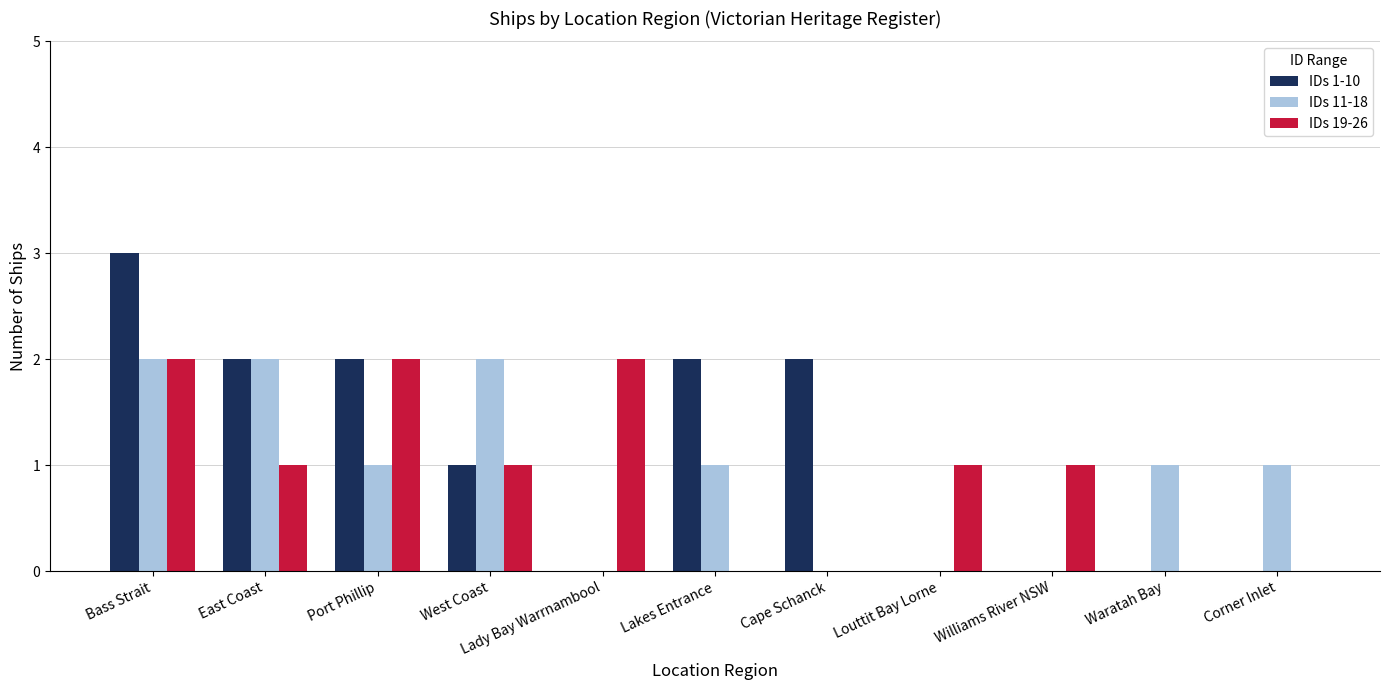

What are all the series names shown in the legend?

IDs 1-10, IDs 11-18, IDs 19-26